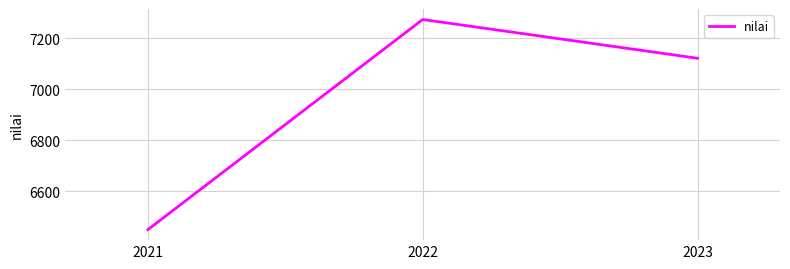

List the labels in order of value, smallest first.

2021, 2023, 2022